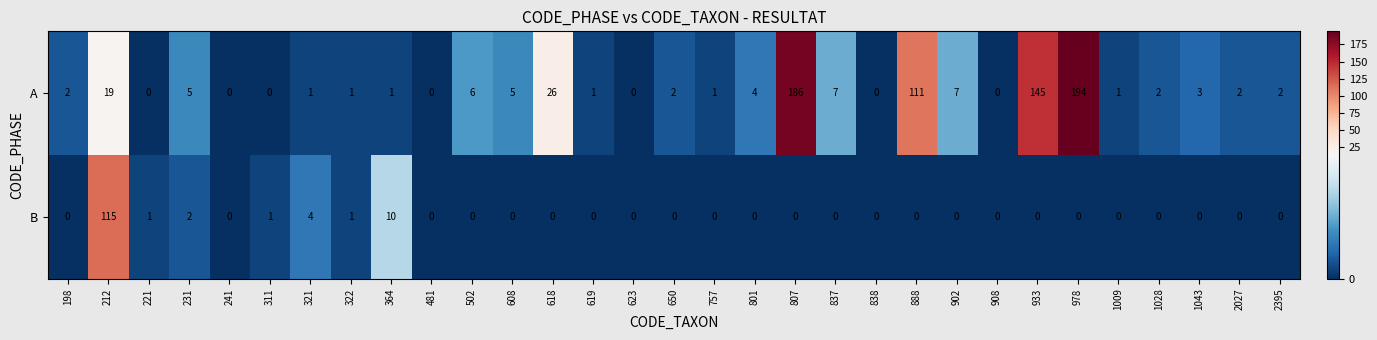

Count the number of data series in this chart.

2